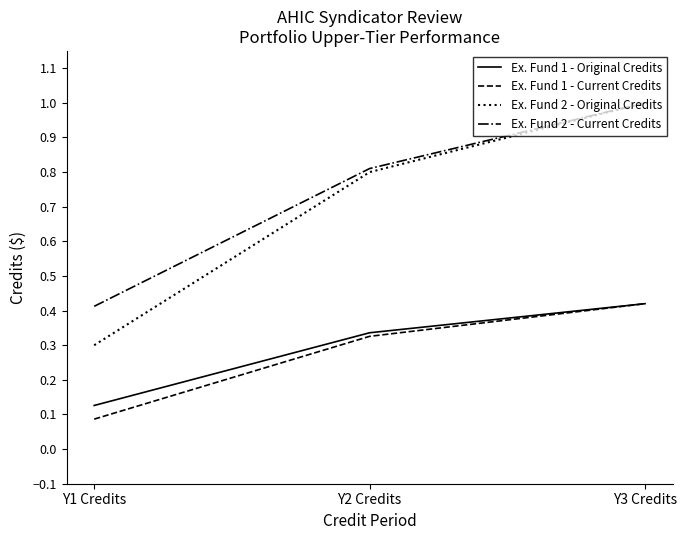

Read the Ex. Fund 2 - Current Credits value at Y3 Credits.

1.0